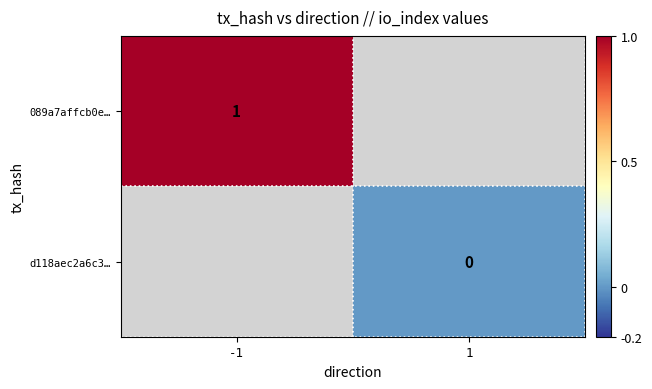

Which category has the lowest value across all series?

1